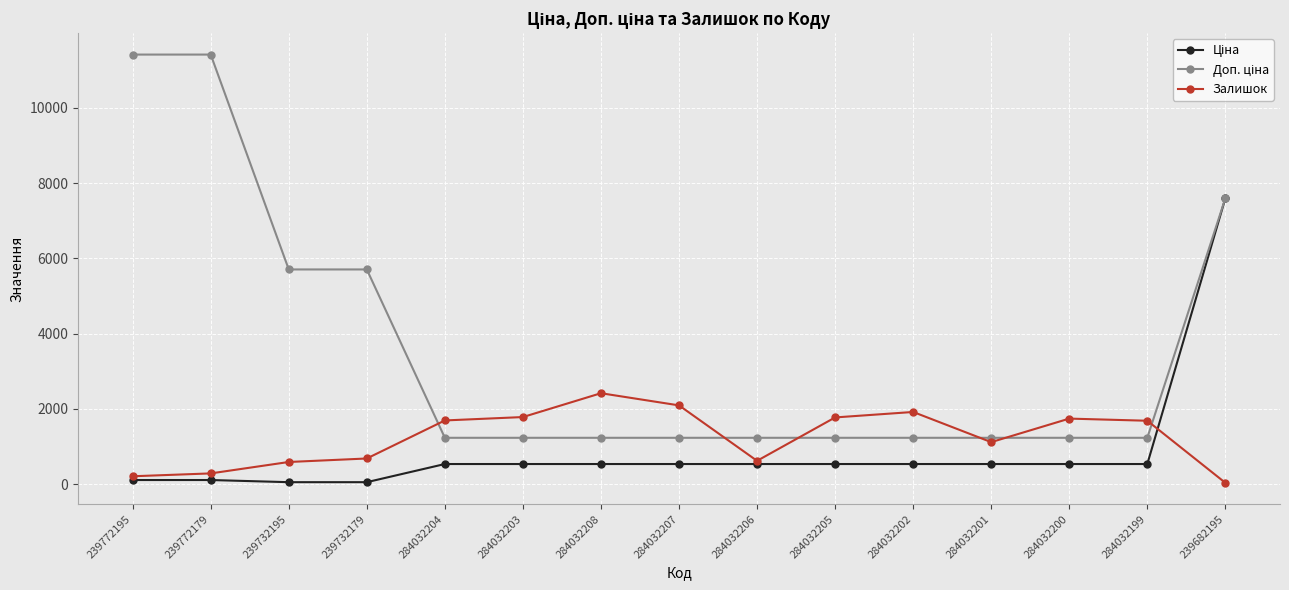

What is the highest value of the Залишок series?

2419.0